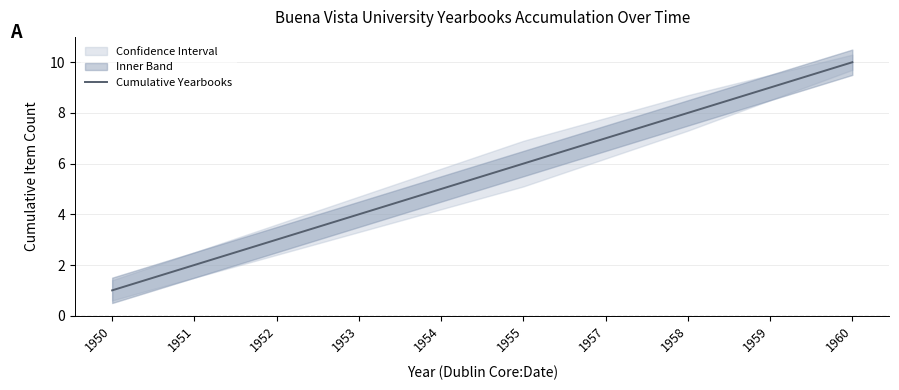

What is the sum of the values at 1952 and 1957?

10